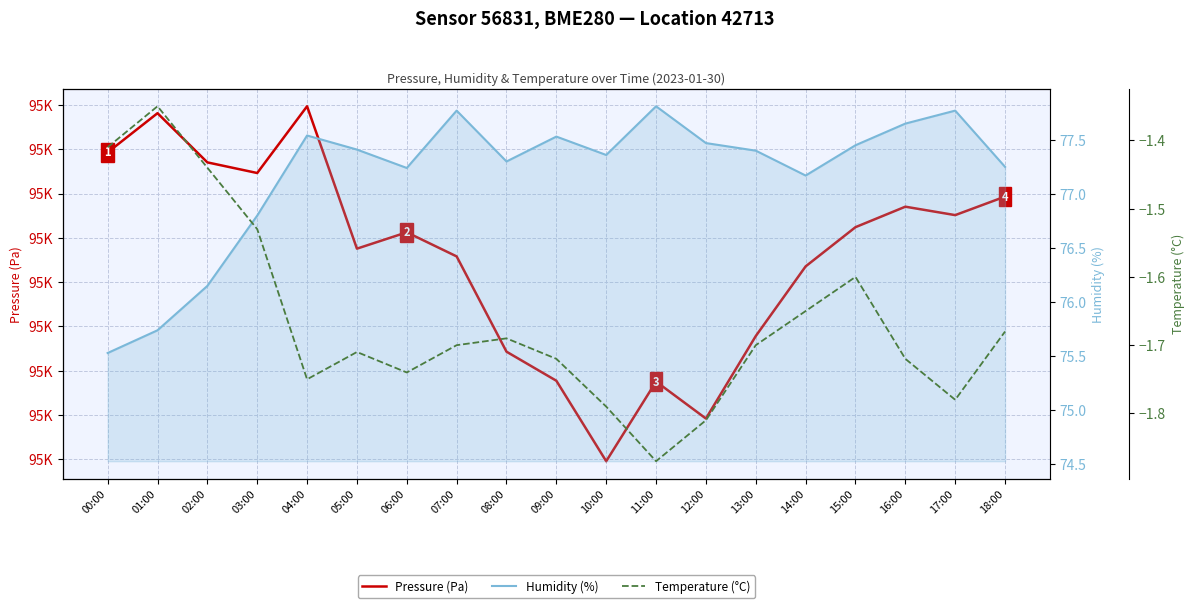

In Pressure (Pa), how many points are lower than both neighbors (excluding endpoints)?

5